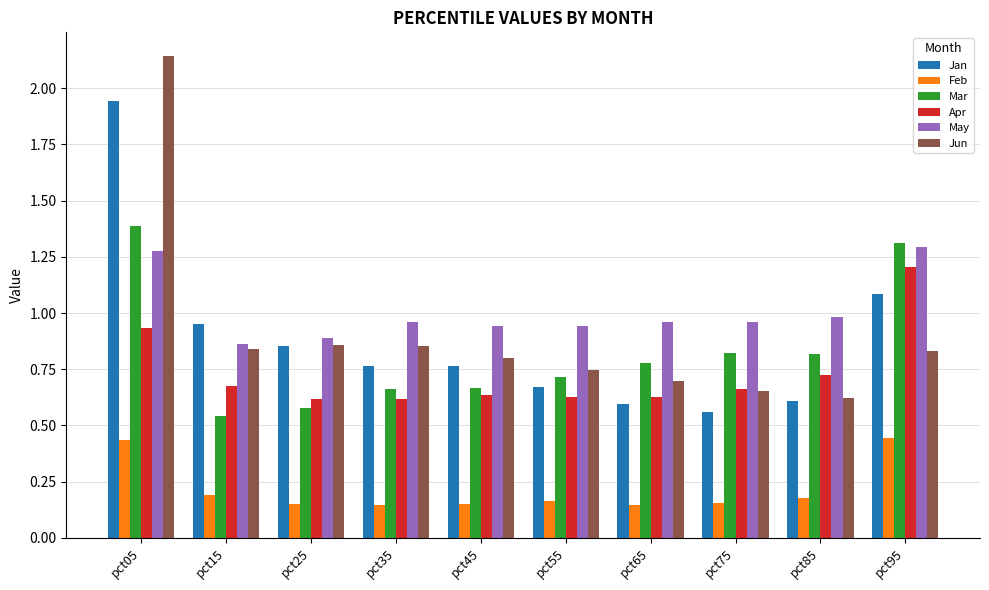

What is the difference between the maximum and minimum values in the Jun series?

1.5